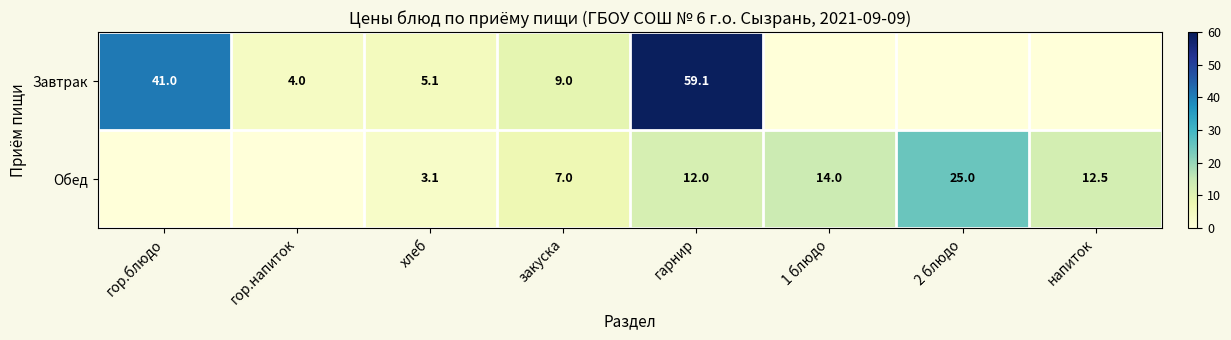

At хлеб, list the series in order from smallest to largest.

Обед, Завтрак